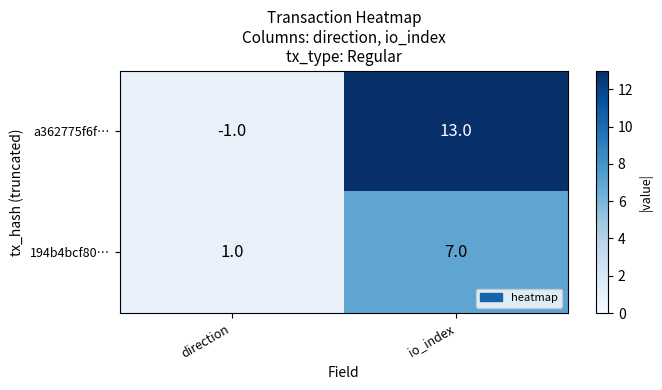

What is the difference between the a362775f6f… values at direction and io_index?

14